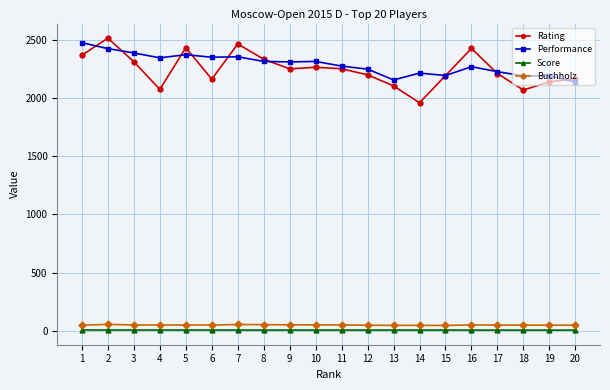

The value of Performance at 16 is 2269.0. True or false?

True